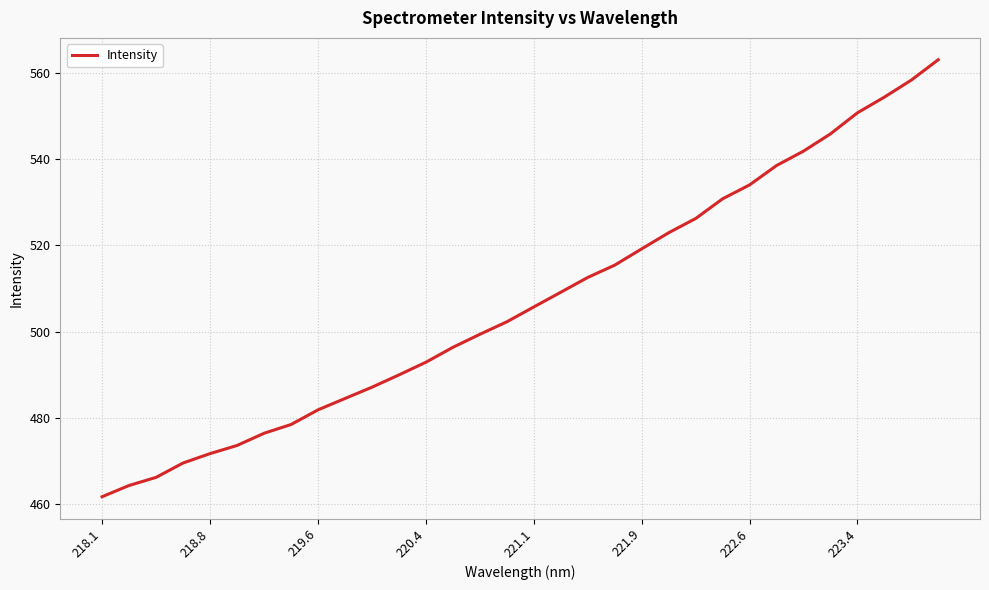

True or false: there are more than 0 points higher than both neighbors.

False